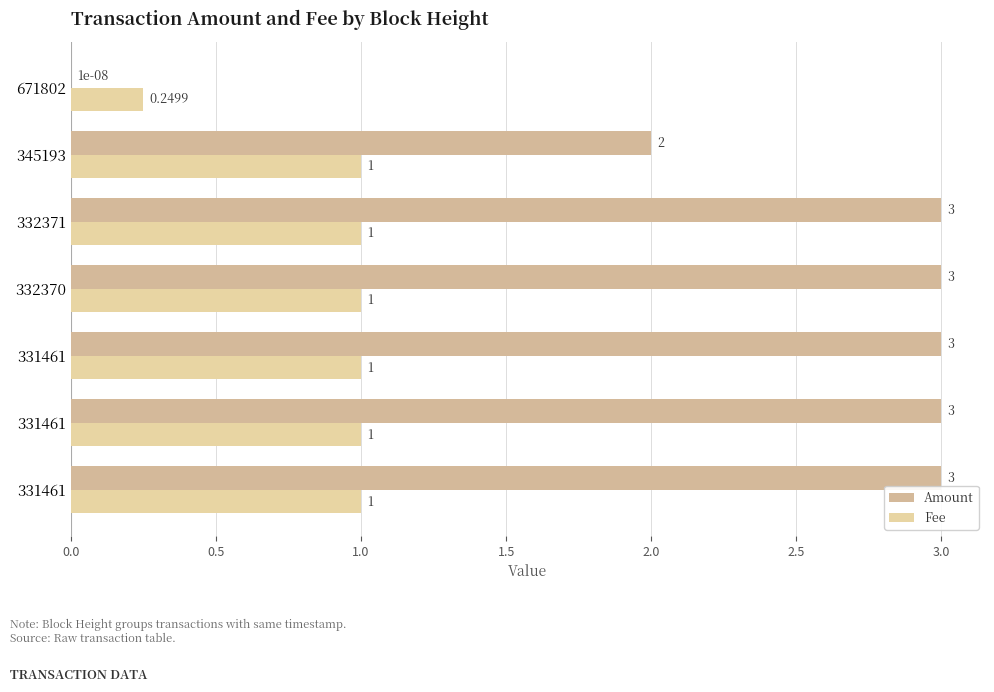

How many categories are shown in the chart?

7